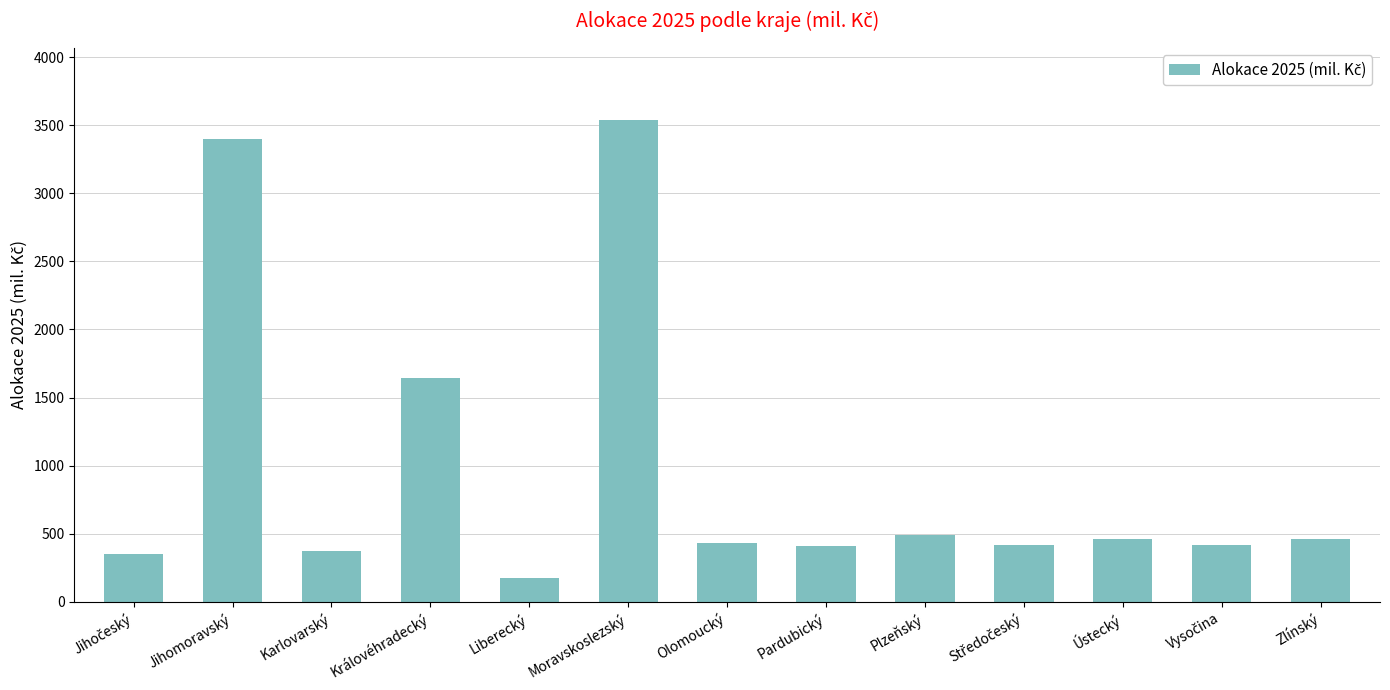

Are the bars horizontal?

No